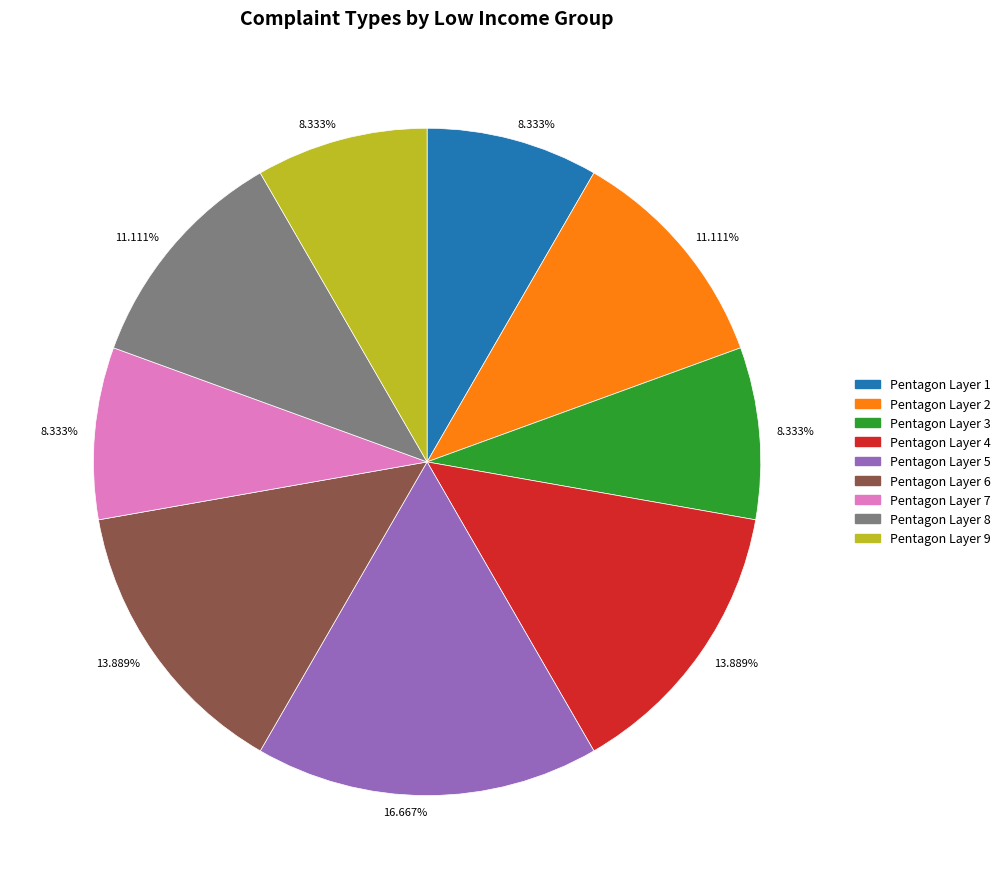

Which category has the biggest portion of the pie?

Pentagon Layer 5